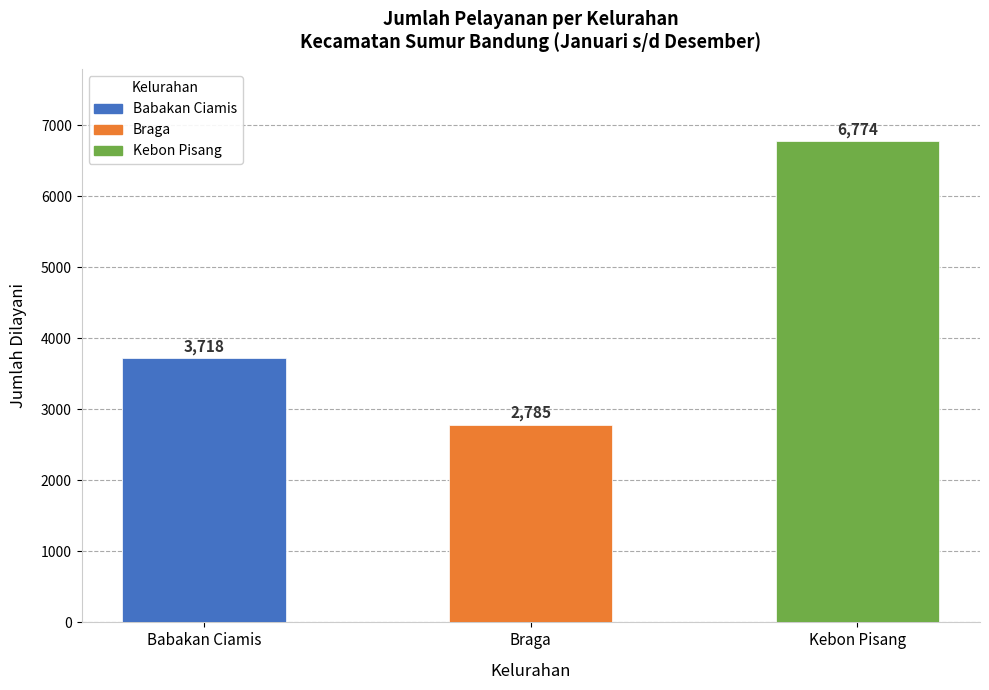

Rank the categories by value from lowest to highest.

Braga, Babakan Ciamis, Kebon Pisang